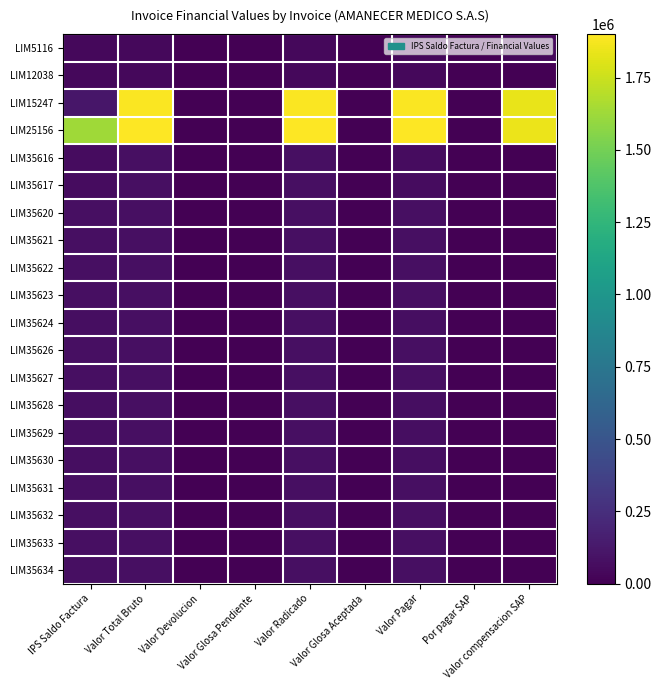

At which category is the sum across all series the highest?

Valor Total Bruto